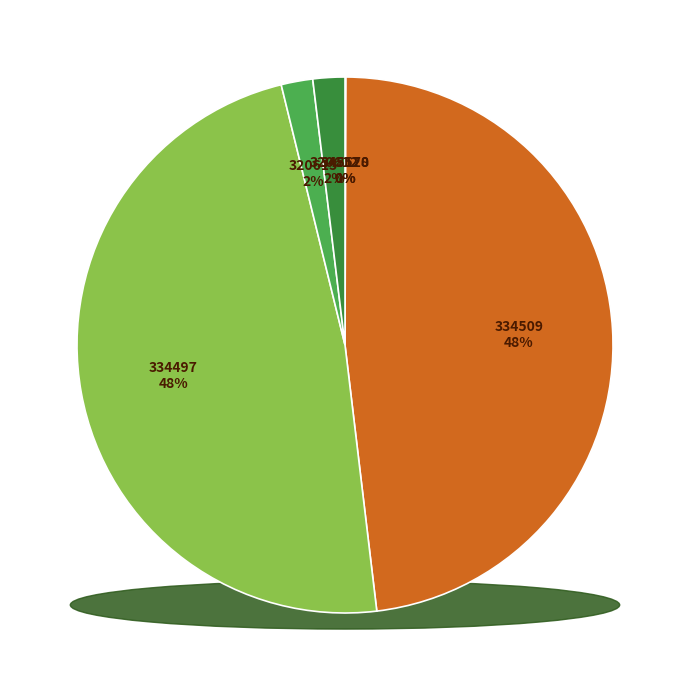

True or false: 320612 accounts for 15% of the total.

False